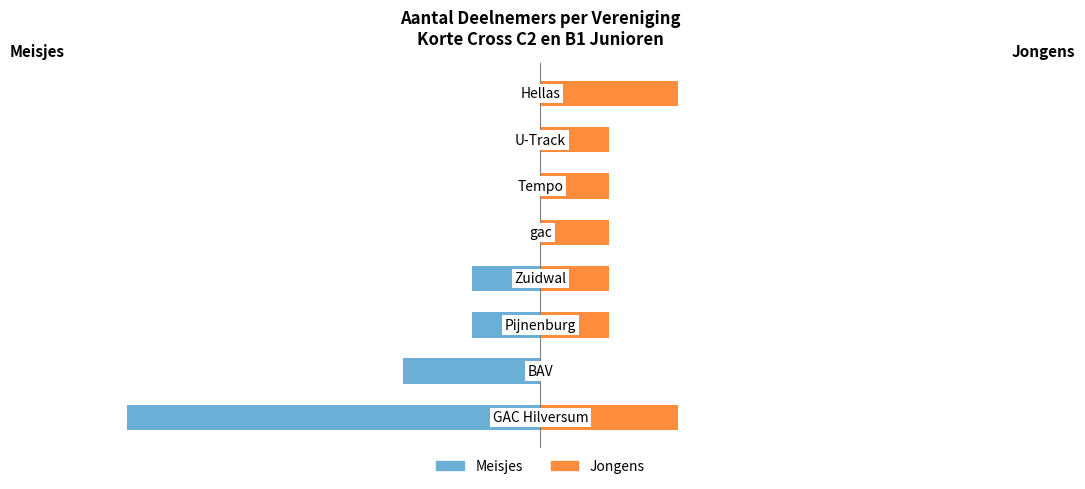

Rank the series at 0 from highest to lowest value.

Jongens, Meisjes